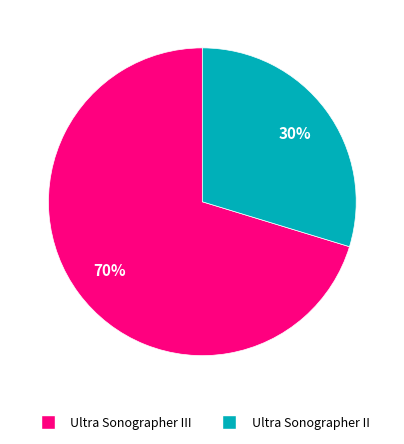

Is there any slice that represents more than half of the pie?

Yes